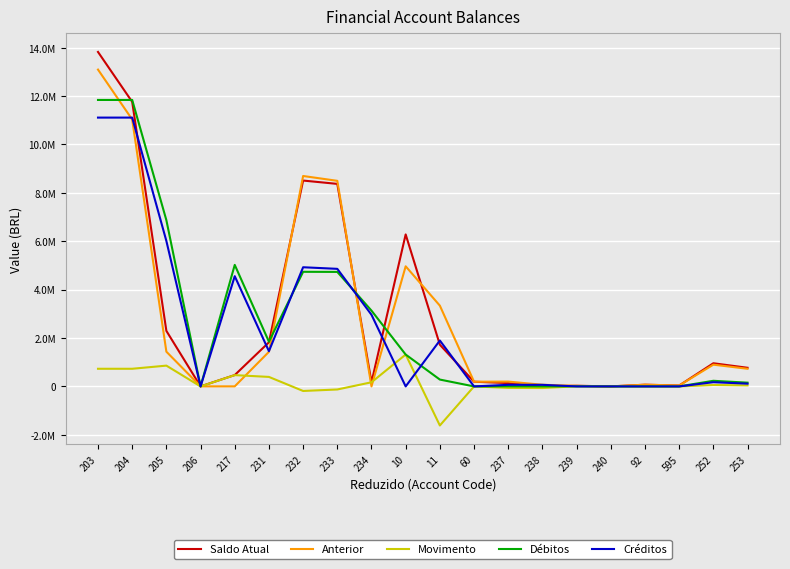

The Movimento series shows 0.0 at 595. True or false?

True